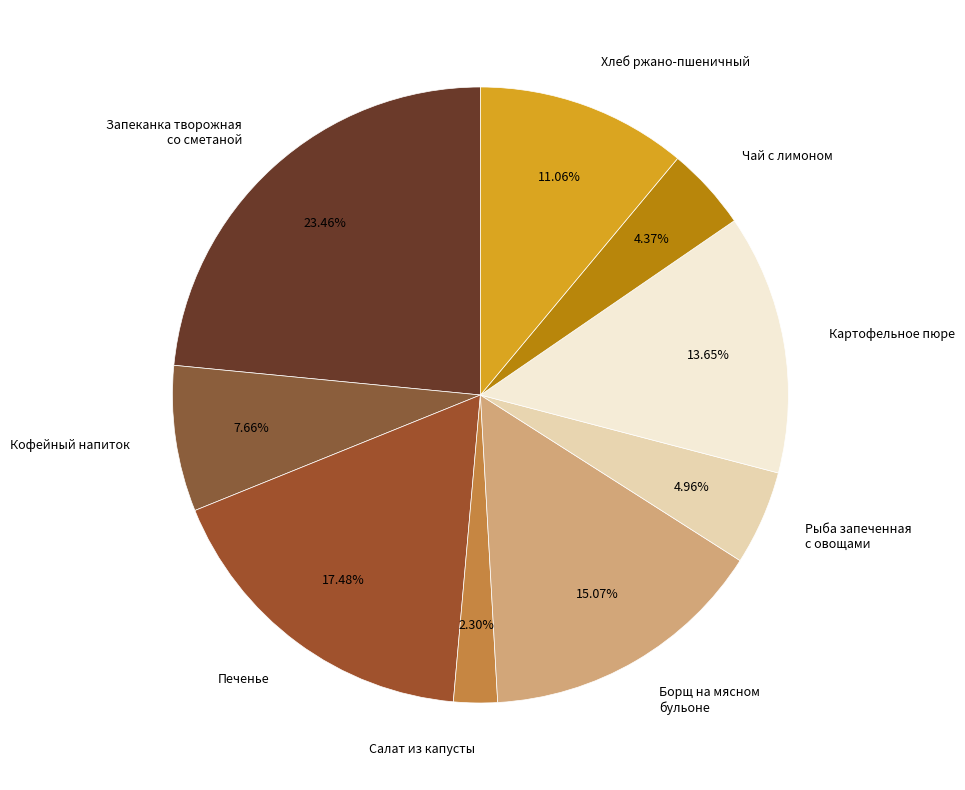

Count the number of slices in the pie.

9